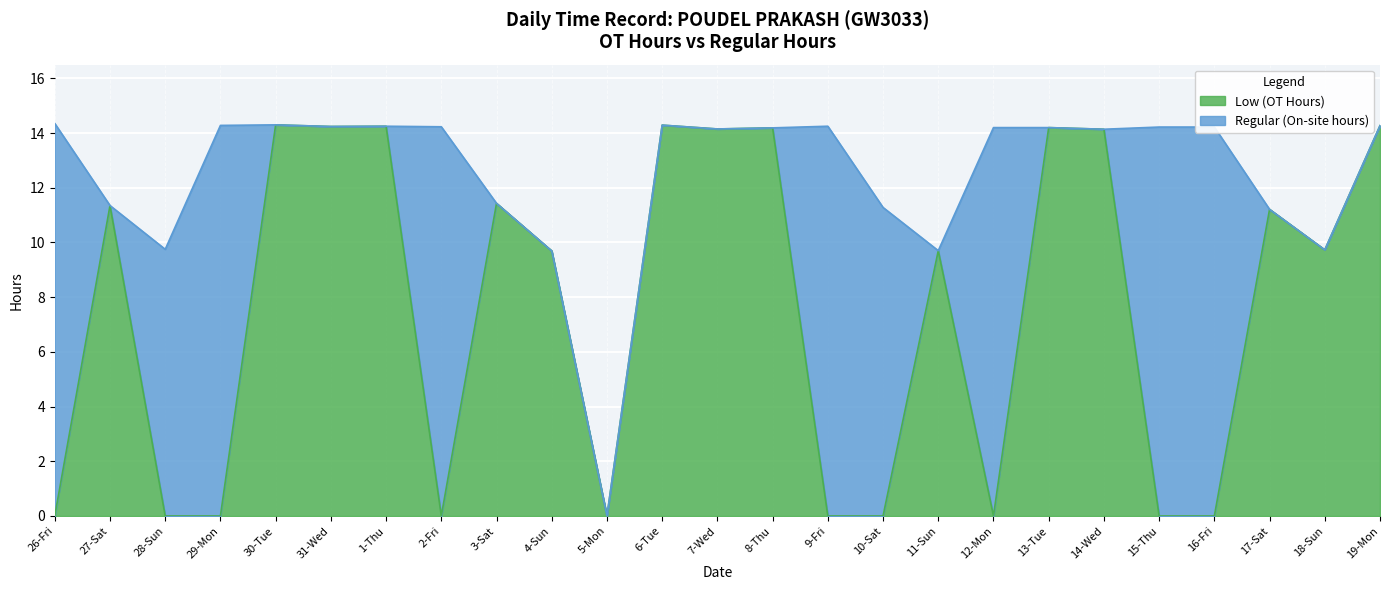

Reading right to left, what are all the values shown in this chart?

19-Mon=14.3	18-Sun=9.7	17-Sat=11.2	16-Fri=0.0	15-Thu=0.0	14-Wed=14.1	13-Tue=14.2	12-Mon=0.0	11-Sun=9.7	10-Sat=0.0	9-Fri=0.0	8-Thu=14.2	7-Wed=14.2	6-Tue=14.3	5-Mon=0.0	4-Sun=9.7	3-Sat=11.4	2-Fri=0.0	1-Thu=14.2	31-Wed=14.2	30-Tue=14.3	29-Mon=0.0	28-Sun=0.0	27-Sat=11.3	26-Fri=0.0